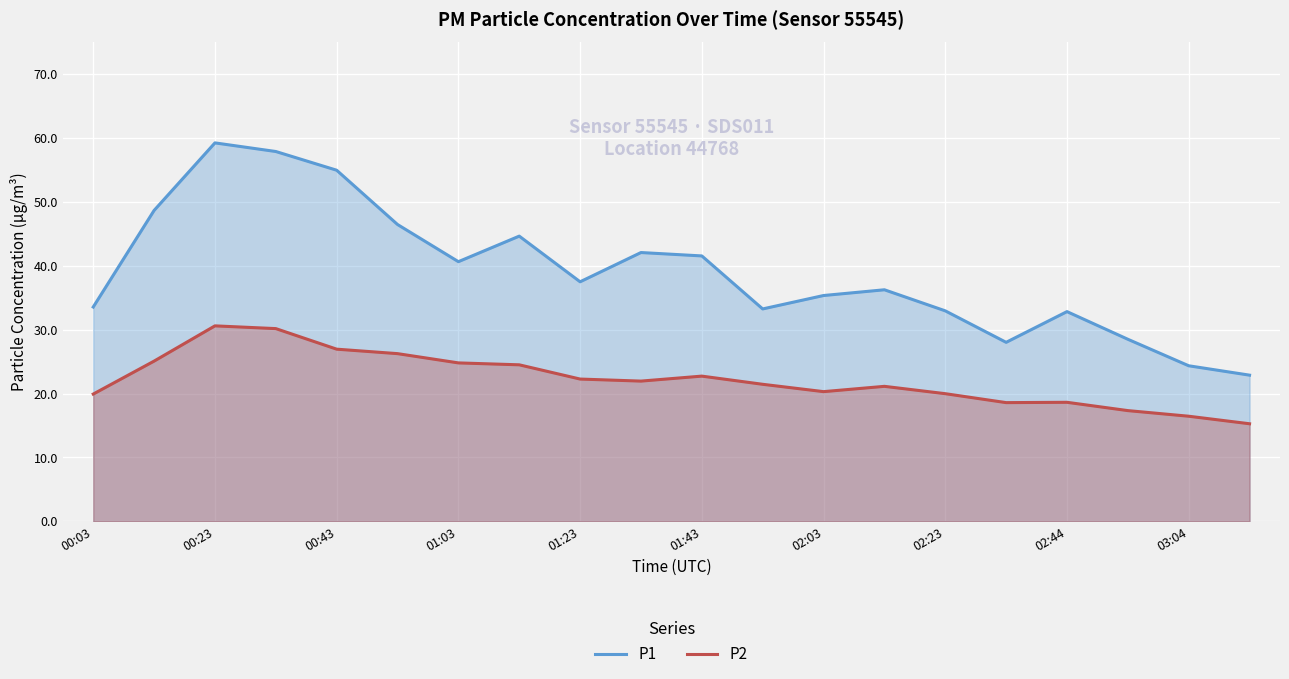

How many lines are shown in the chart?

2